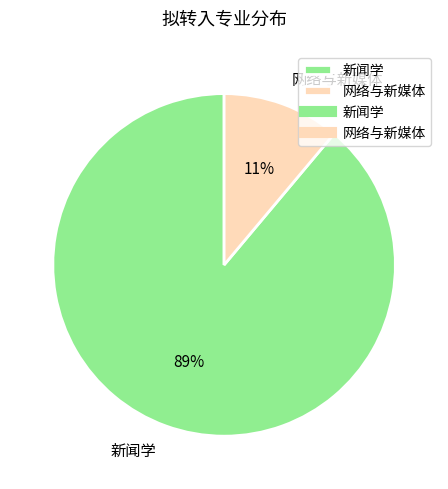

Combined, do 新闻学 and 网络与新媒体 account for over 50%?

Yes